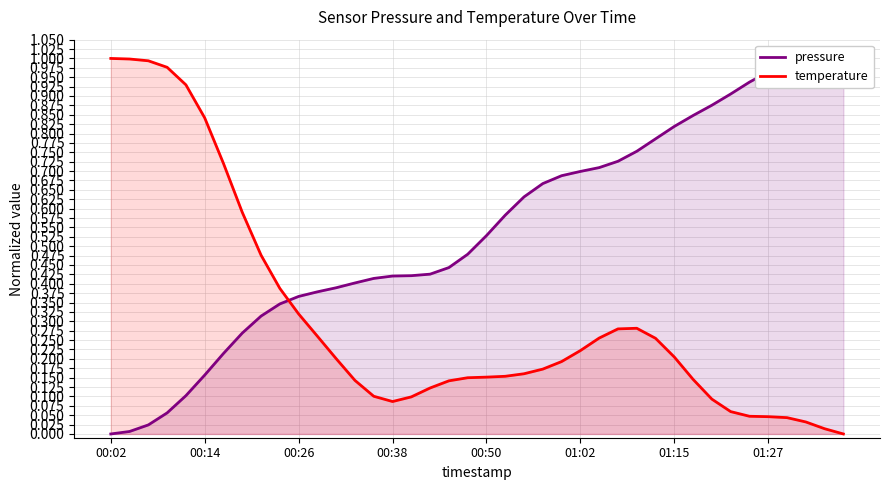

Is it true that temperature equals 0.6 at 00:02?

False